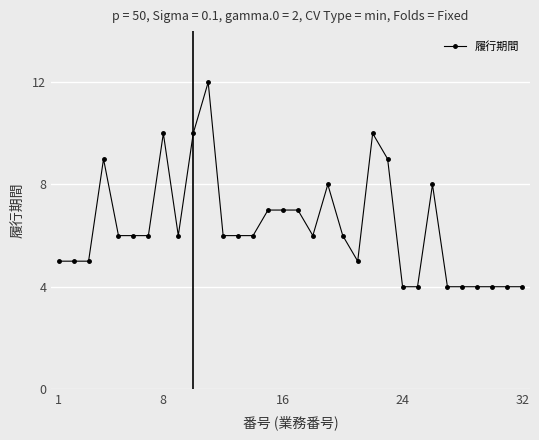

True or false: the data has more than 1 interior local peaks.

True